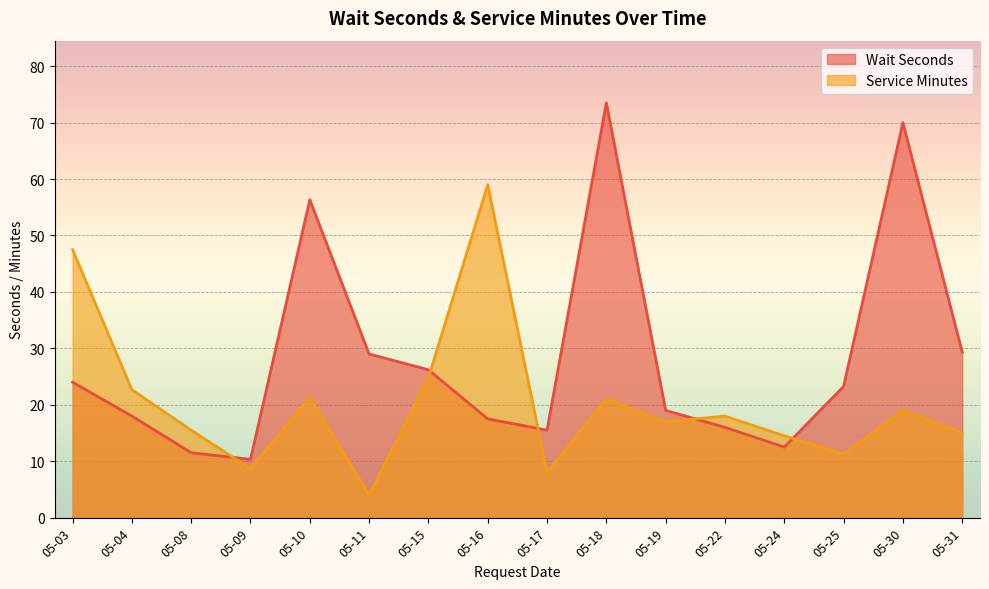

The Service Minutes series shows 8 at 2023-05-19. True or false?

False